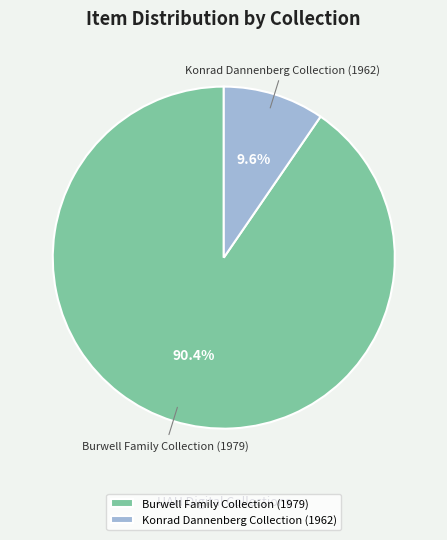

Does Konrad Dannenberg Collection (1962) represent more than half of the total?

No